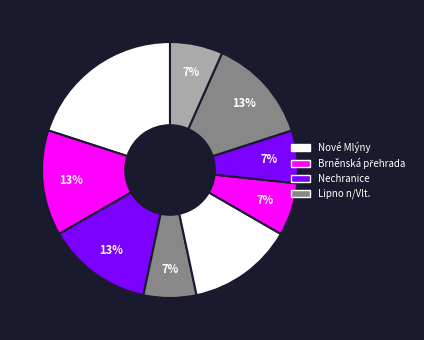

How many slices are in this pie chart?

9